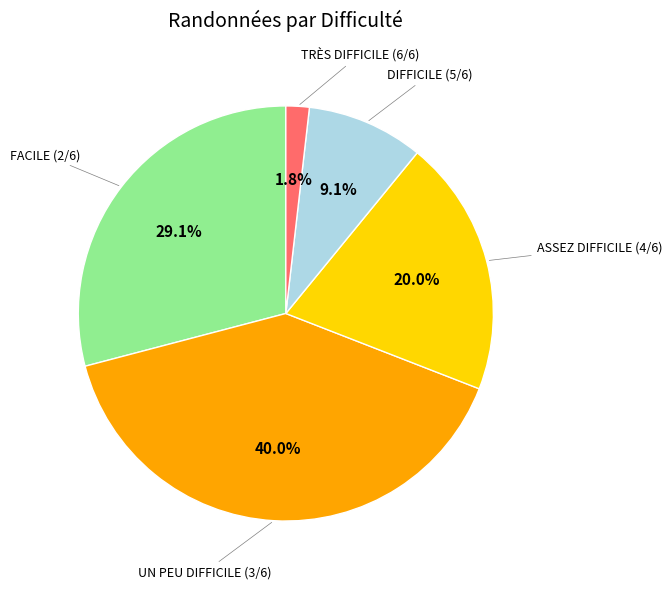

Rank the categories by value from highest to lowest.

UN PEU DIFFICILE (3/6), FACILE (2/6), ASSEZ DIFFICILE (4/6), DIFFICILE (5/6), TRÈS DIFFICILE (6/6)